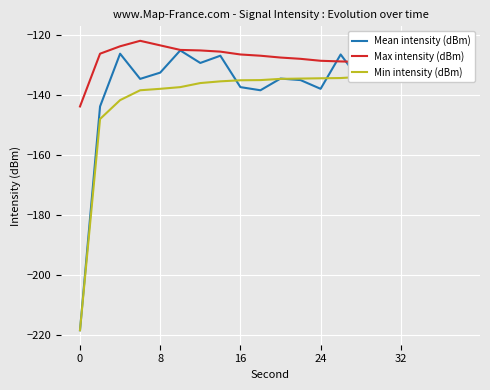

The value of Max intensity (dBm) at 8 is -83.0. True or false?

False